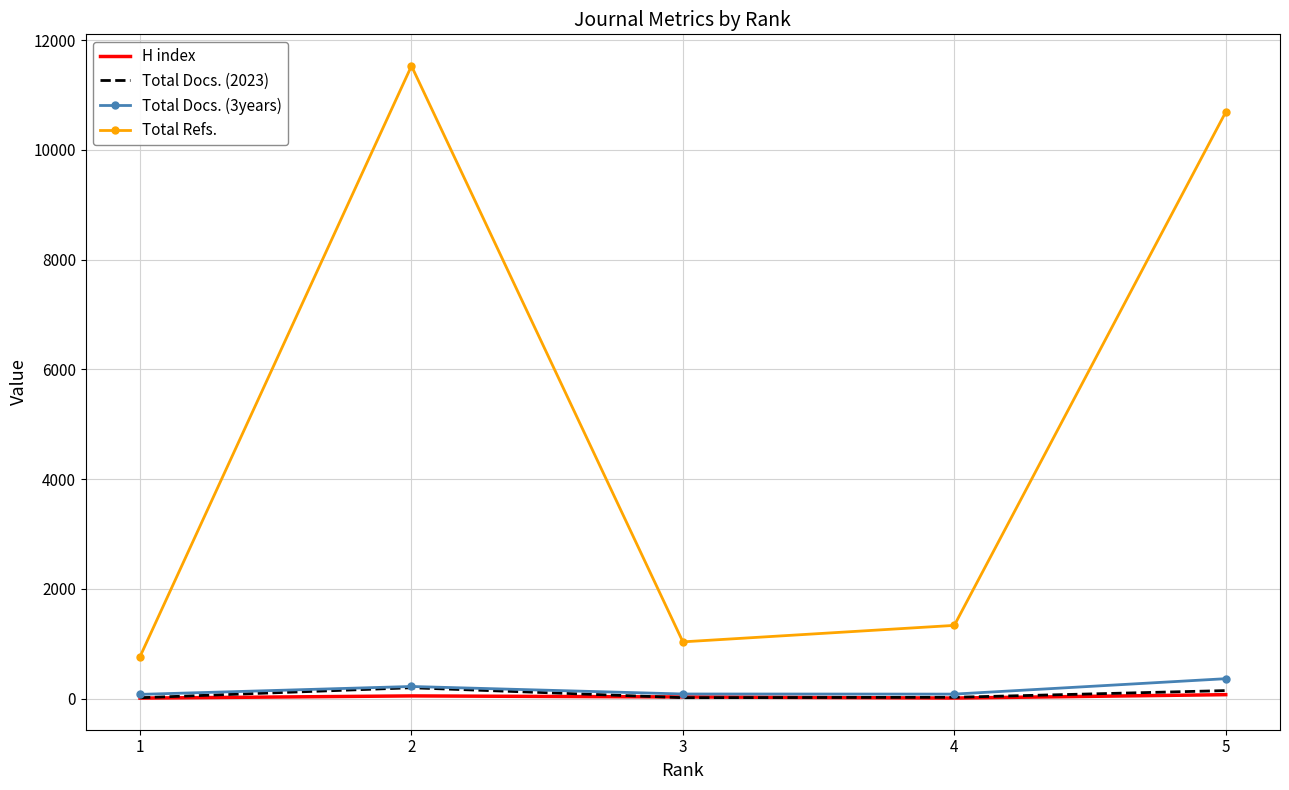

True or false: Total Docs. (2023) and Total Refs. intersect in this chart.

False